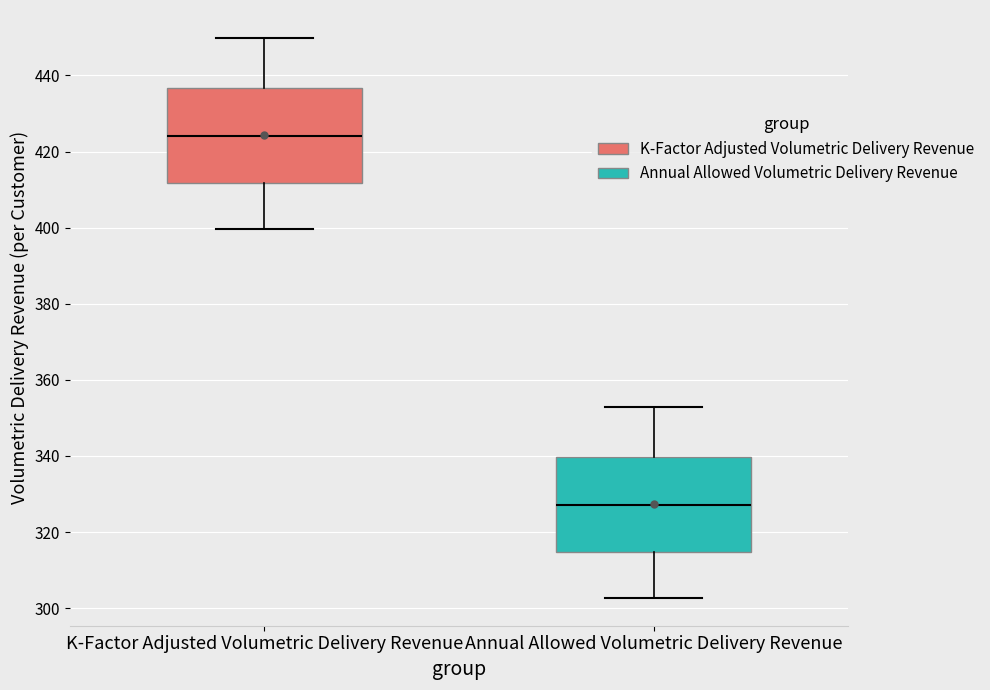

Reading left to right, transcribe this box plot: for each box, give where its median line is, the range the box spans, and where its two whiskers end, as read against the y-axis. The values are not printed on the chart, so give them approximately, as read against the axis.

K-Factor Adjusted Volumetric Delivery Revenue: median 424, box 412 to 436, whiskers 400 to 450
Annual Allowed Volumetric Delivery Revenue: median 328, box 314 to 340, whiskers 302 to 352